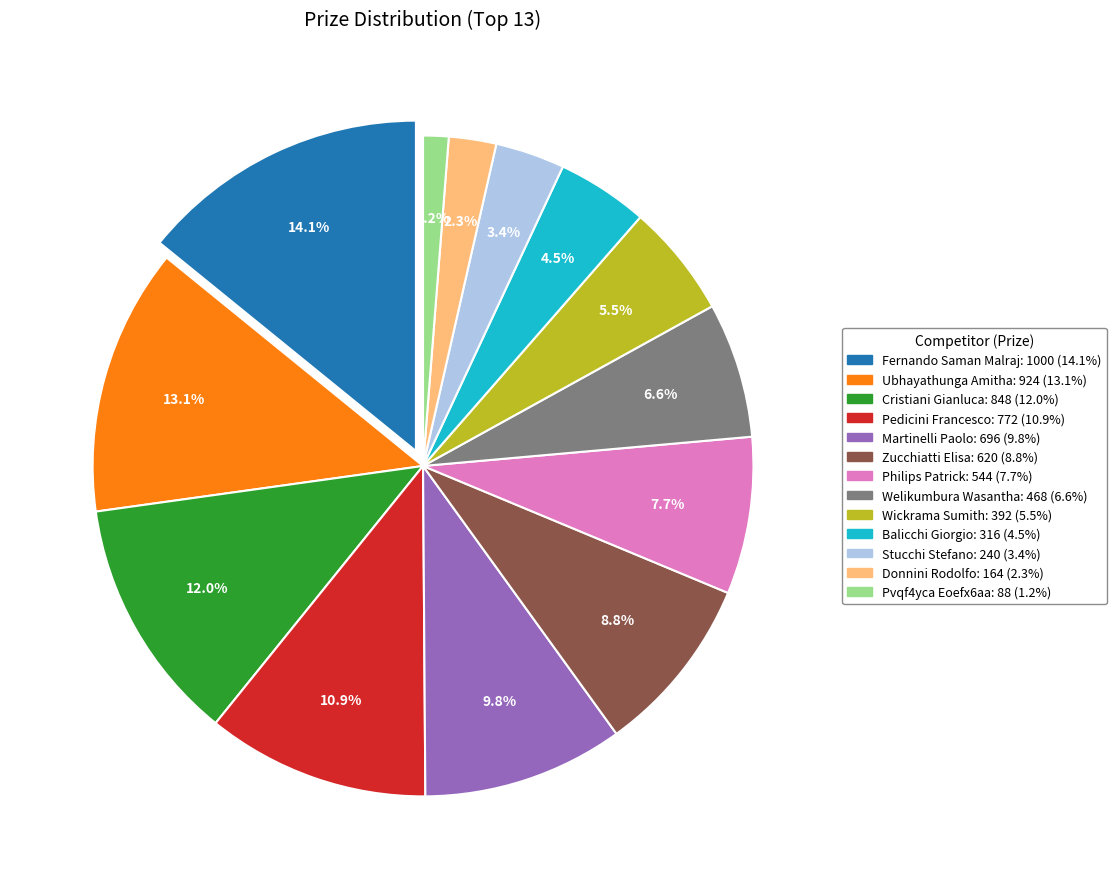

Which category has the biggest portion of the pie?

Fernando Saman Malraj